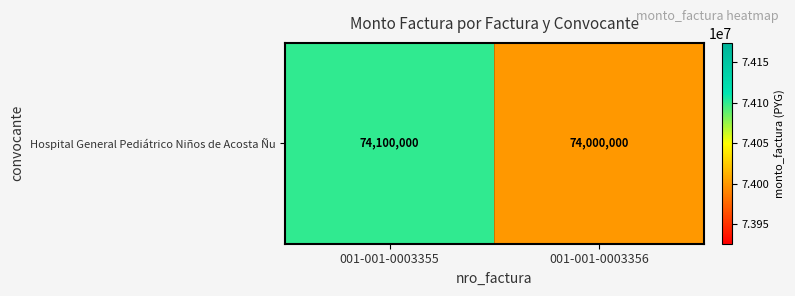

What is the difference between the values at 001-001-0003355 and 001-001-0003356?

100000